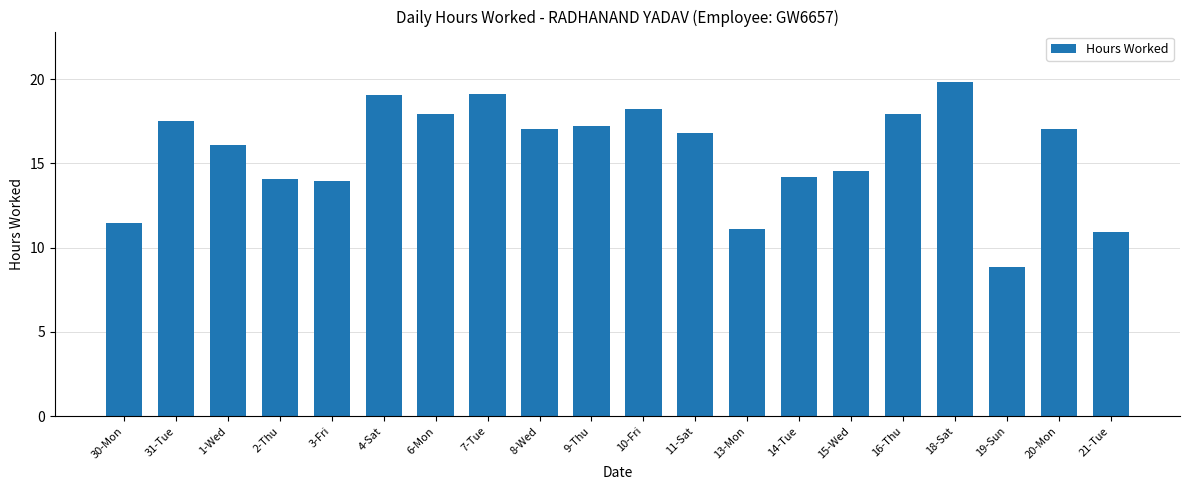

How many bars are there in total?

20